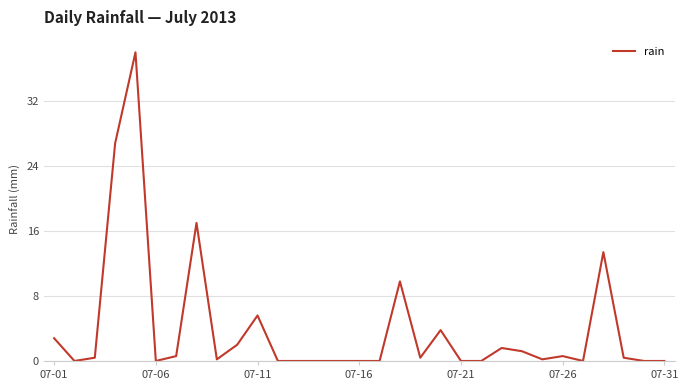

What is the maximum value shown in the chart?

38.0